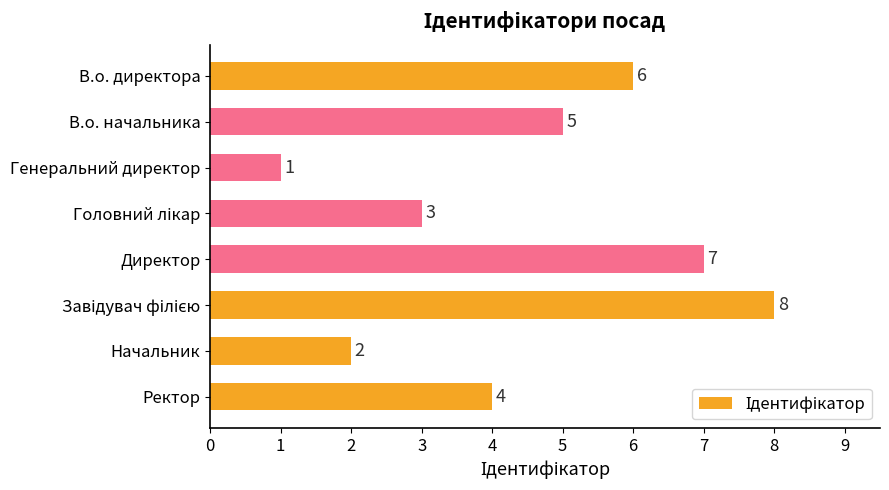

How many distinct data groups are displayed?

1